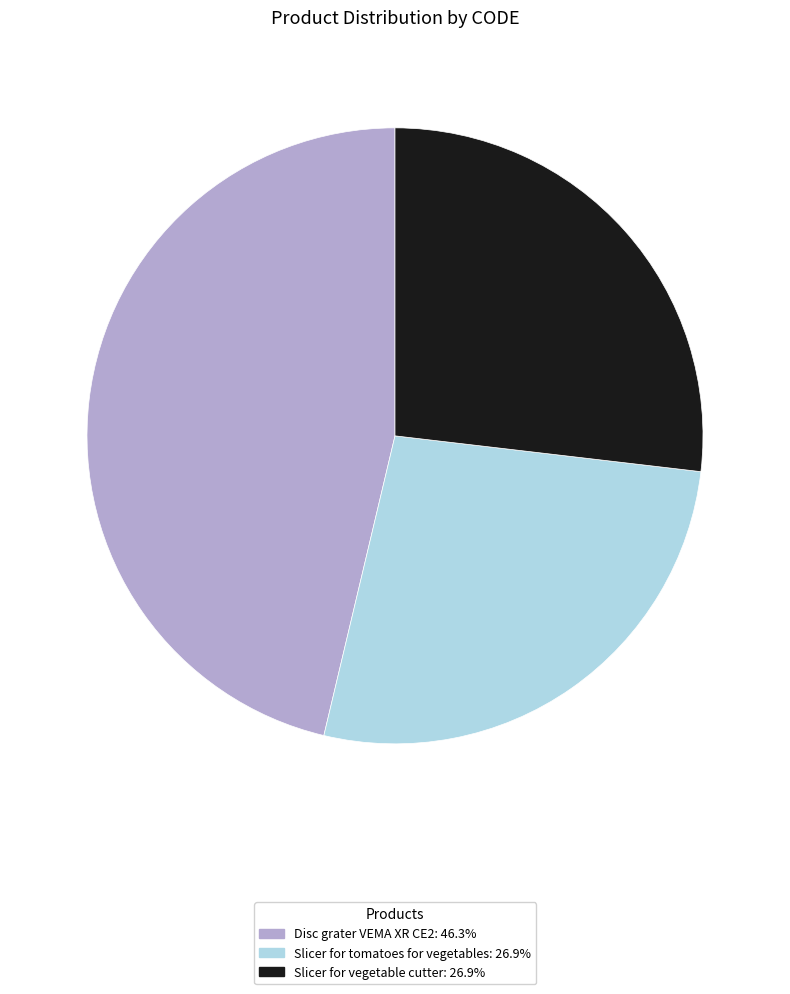

Do Slicer for vegetable cutter and Slicer for tomatoes for vegetables together represent more than half of the pie?

Yes